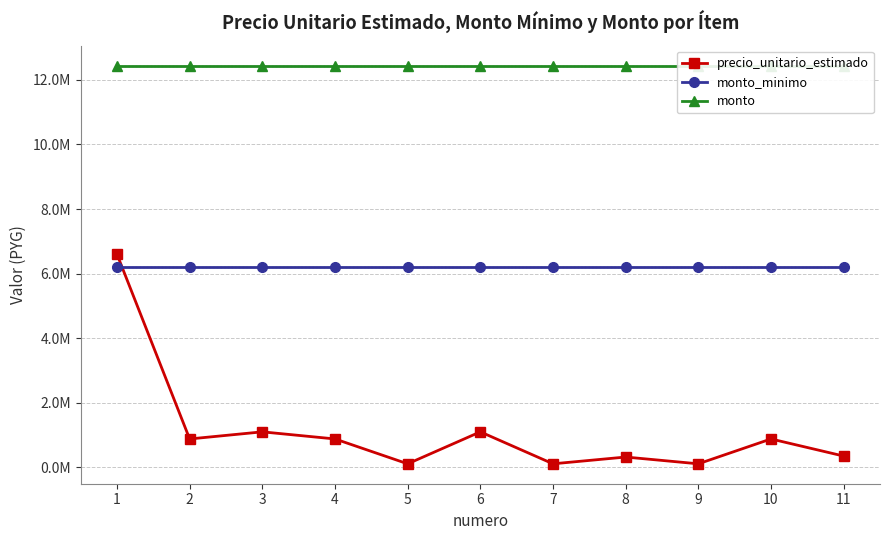

At which label does monto reach its minimum?

1